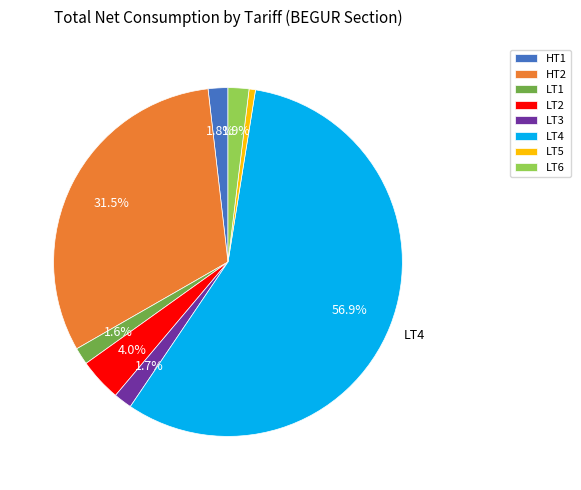

Does any single category account for the majority?

Yes